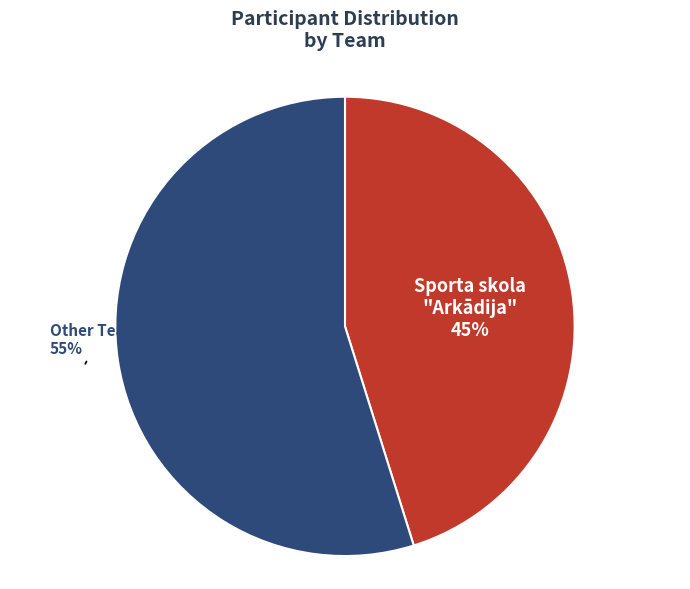

To the nearest percent, what is the average slice percentage?

50%